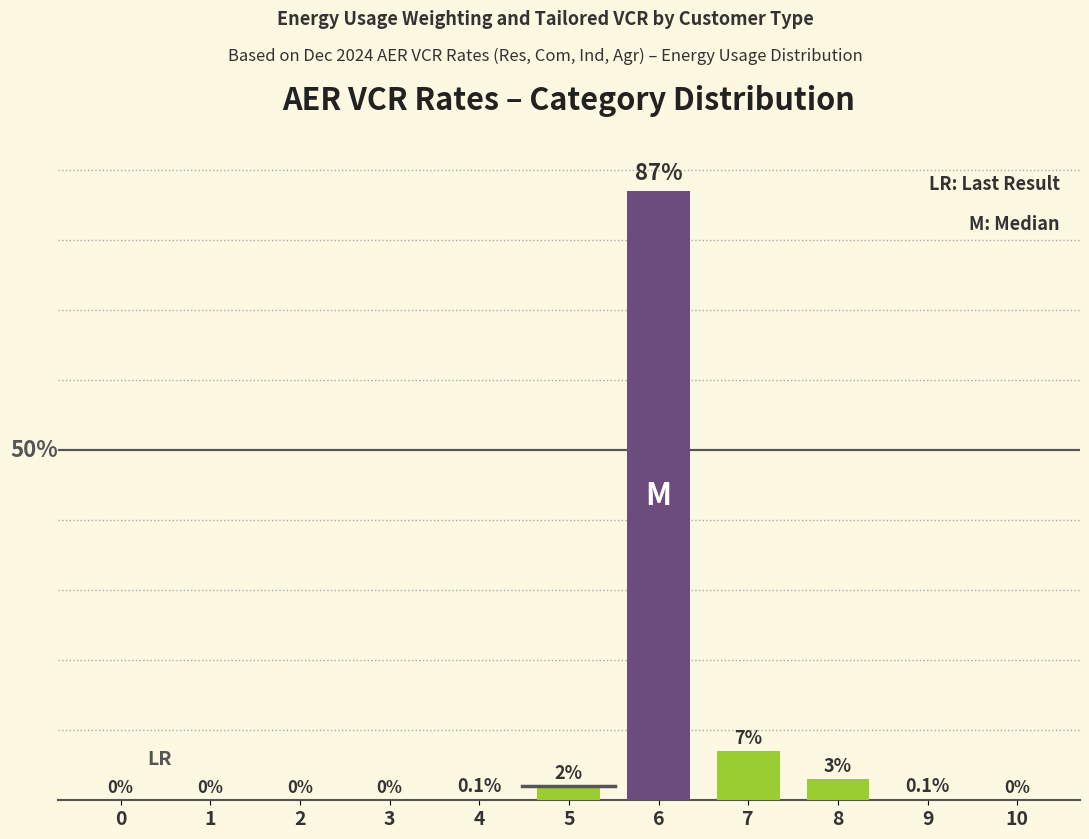

At which category does the chart reach its peak across all series?

6